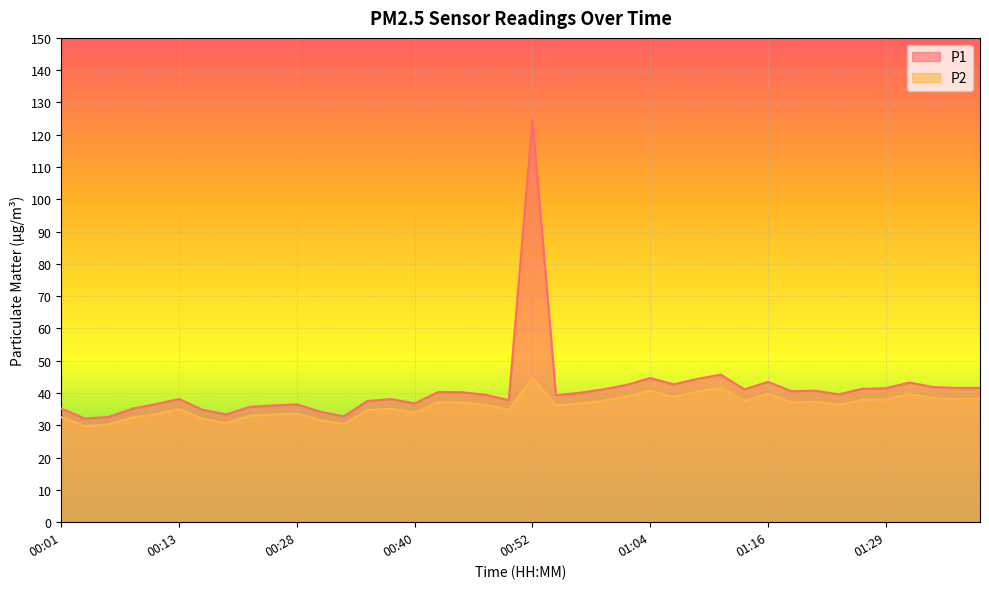

Is it true that P2 equals 46.3 at 00:35?

False